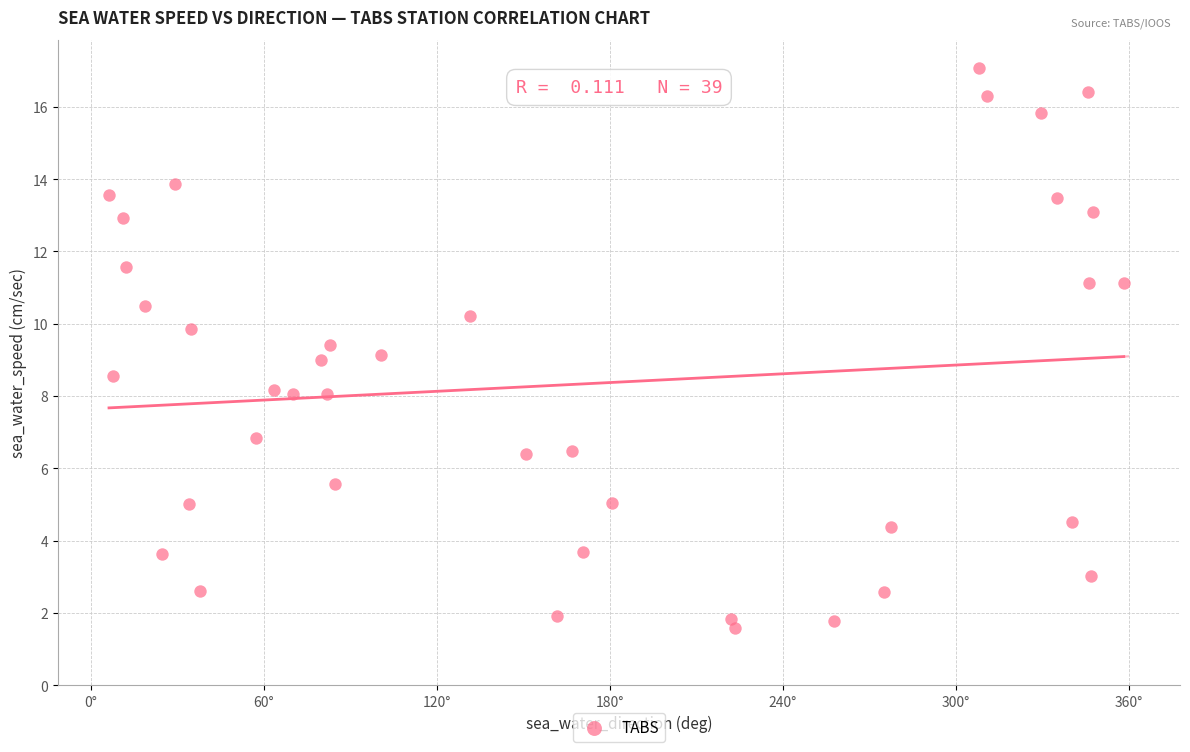

What is the range of Y values (max minus min)?

15.5